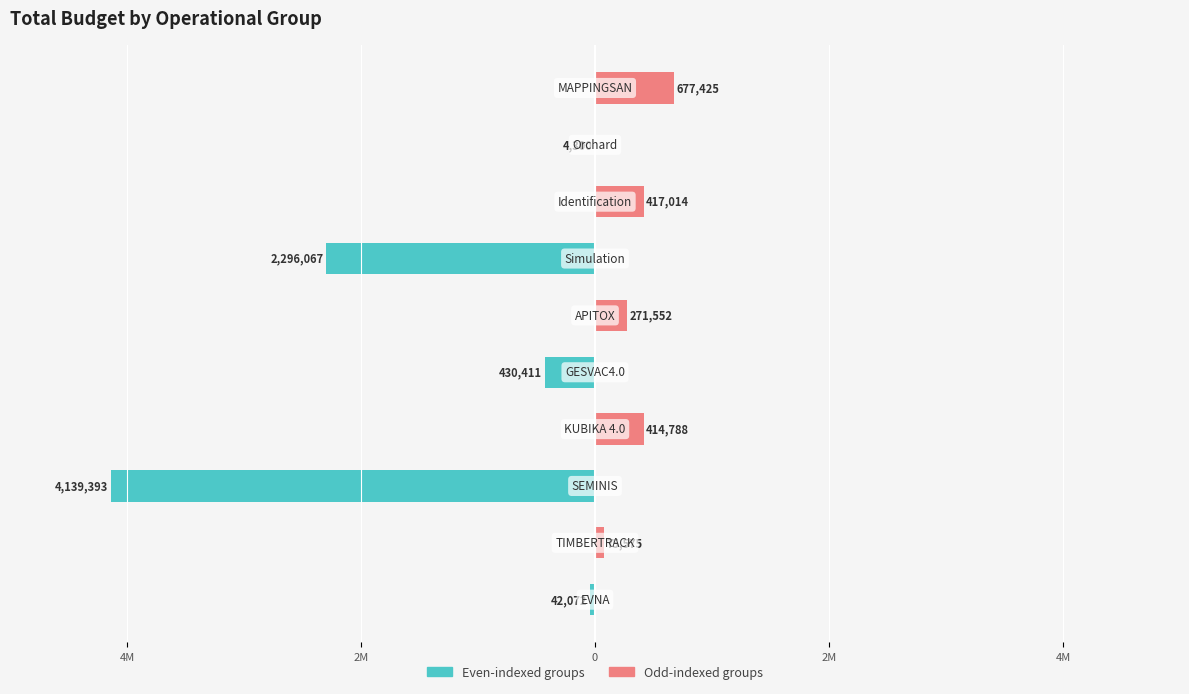

Which series has the largest range (max minus min)?

Even-indexed groups